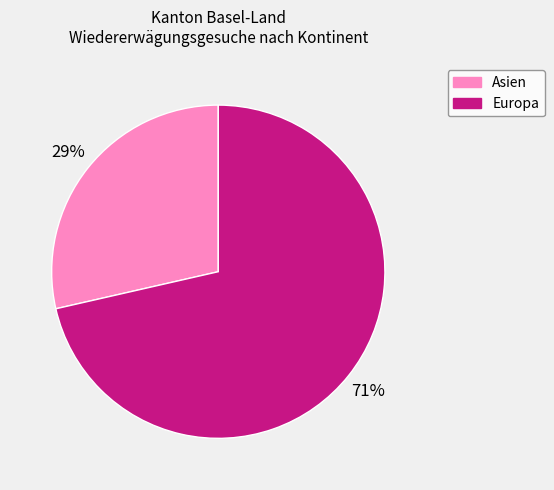

To the nearest percent, what is the average slice percentage?

50%